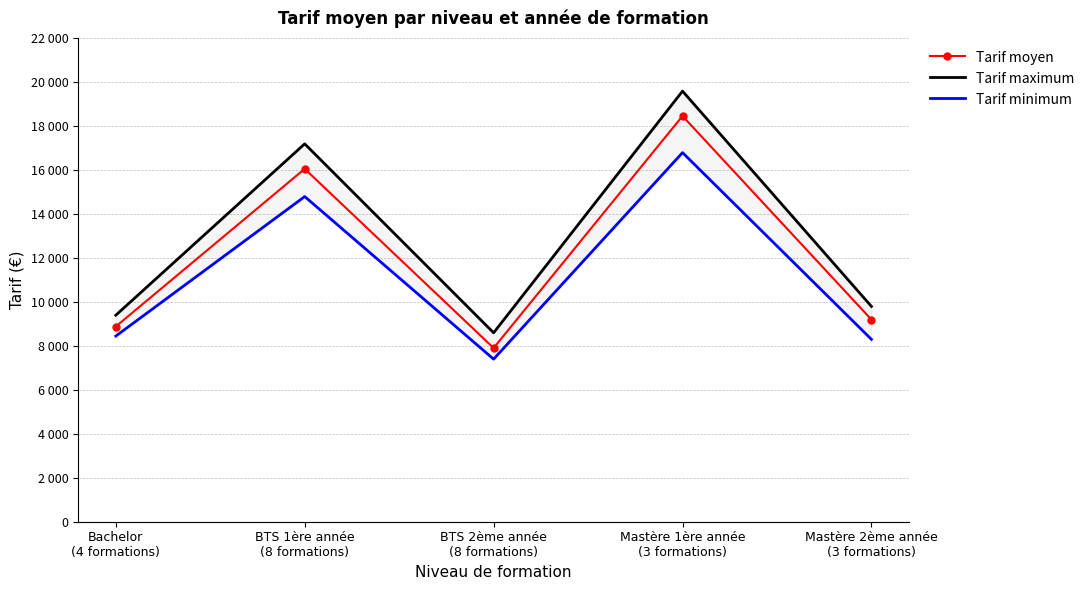

Which category has the lowest value across all series?

BTS 2ème année
(8 formations)